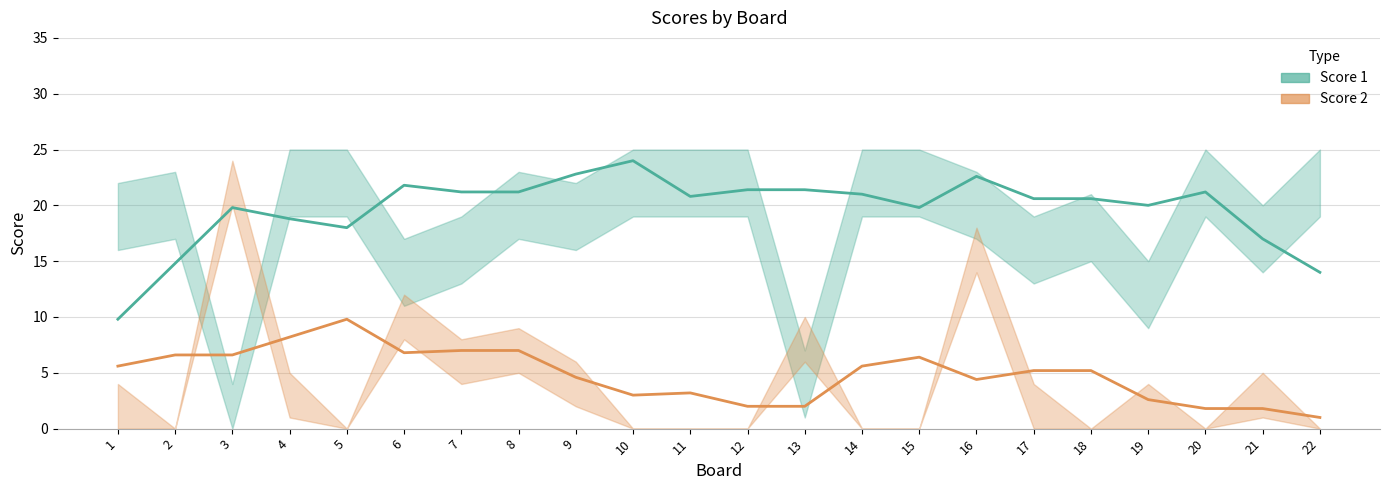

Between 8 and 11, which series saw the biggest shift?

Score 2